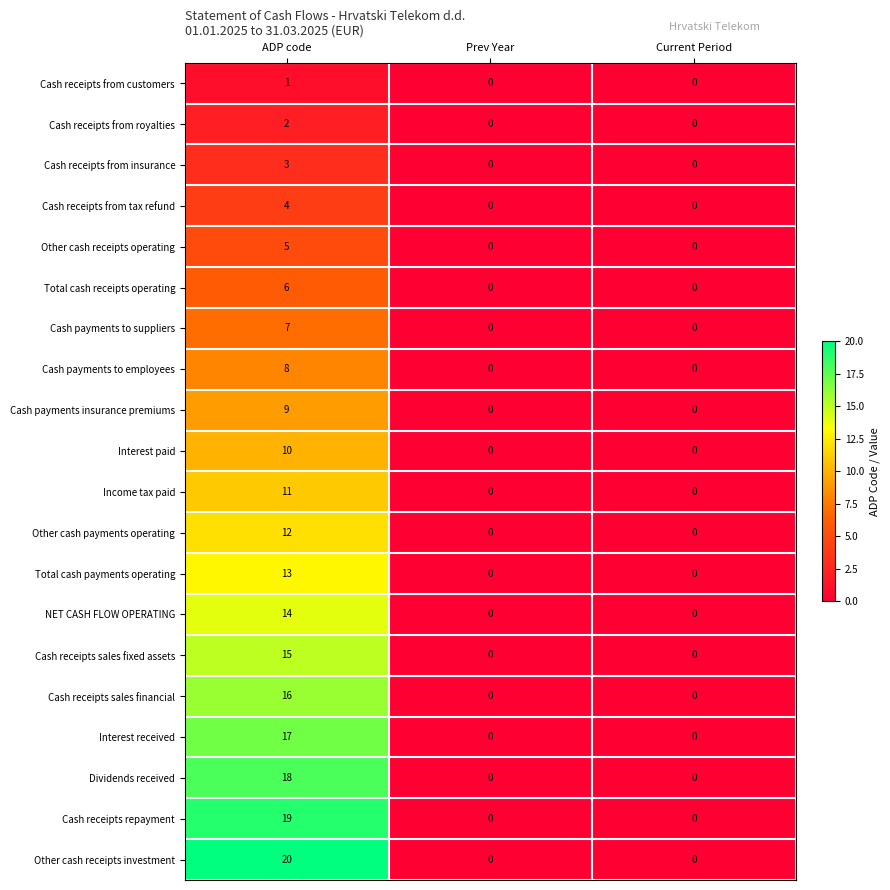

The value of Cash payments to employees at Current Period is 3. True or false?

False